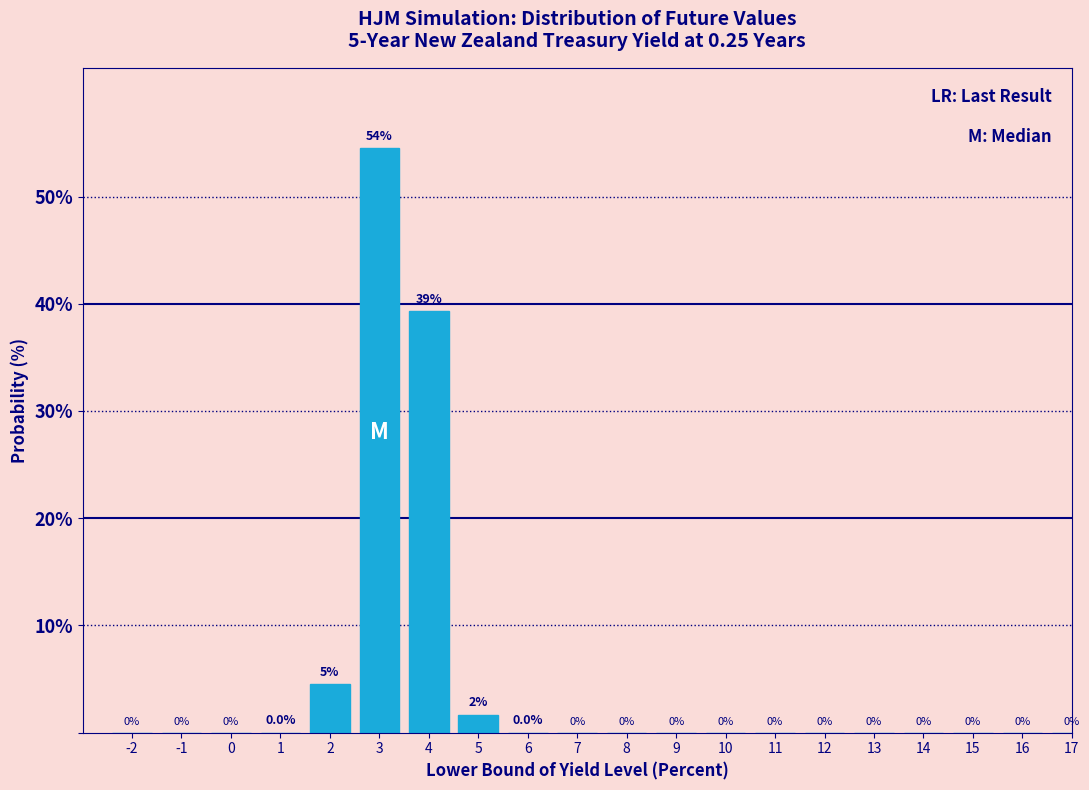

At which label is the value closest to 27?

4